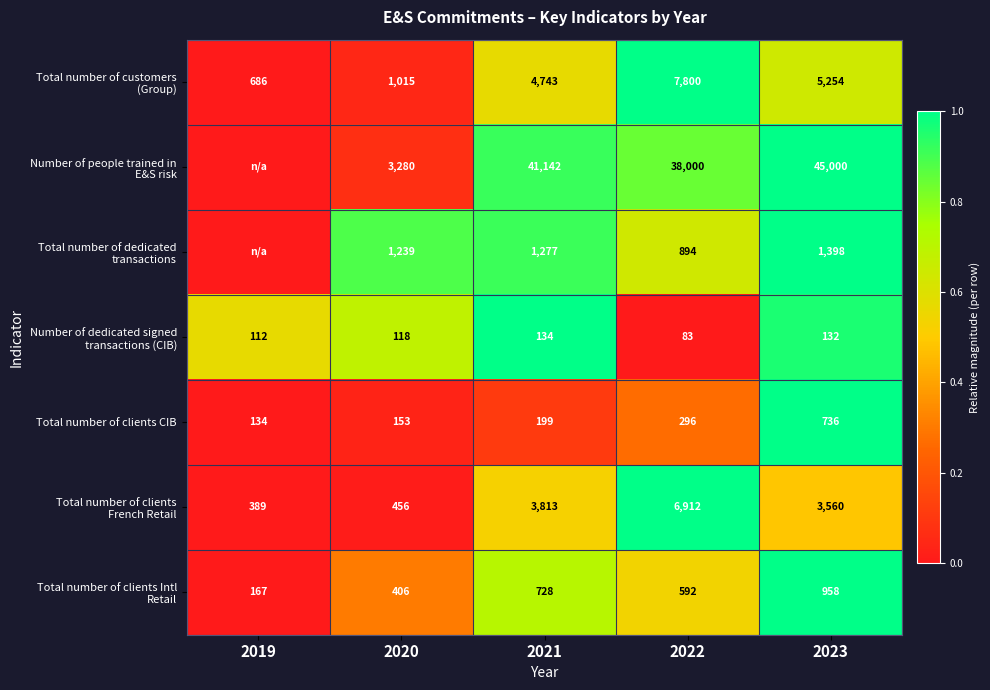

True or false: Total number of clients CIB has a value of 271 at 2021.

False